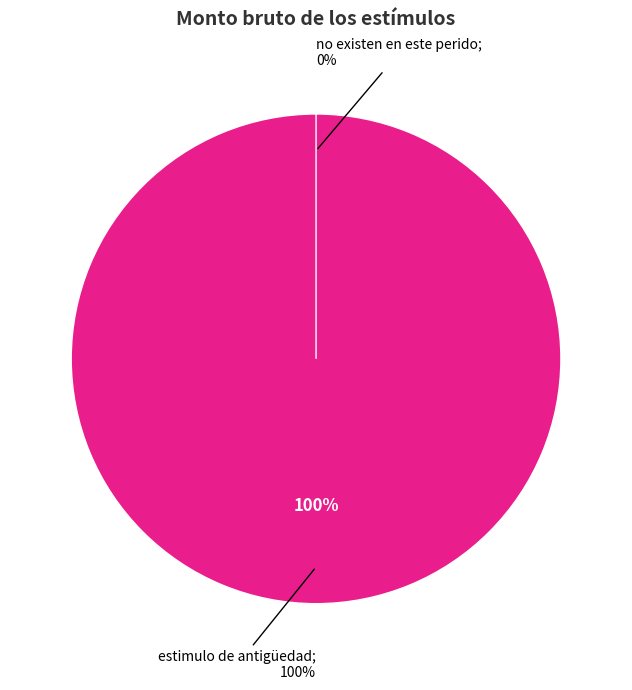

True or false: estimulo de antigüedad accounts for 100% of the total.

True